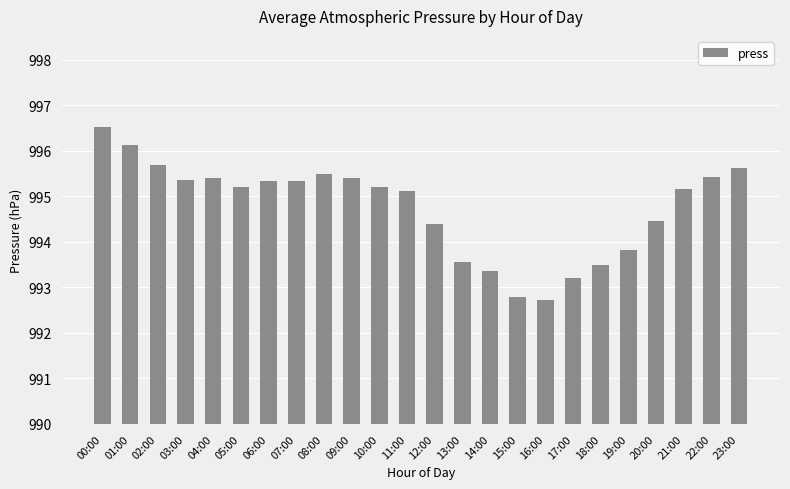

The value at 05:00 is 355.8. True or false?

False